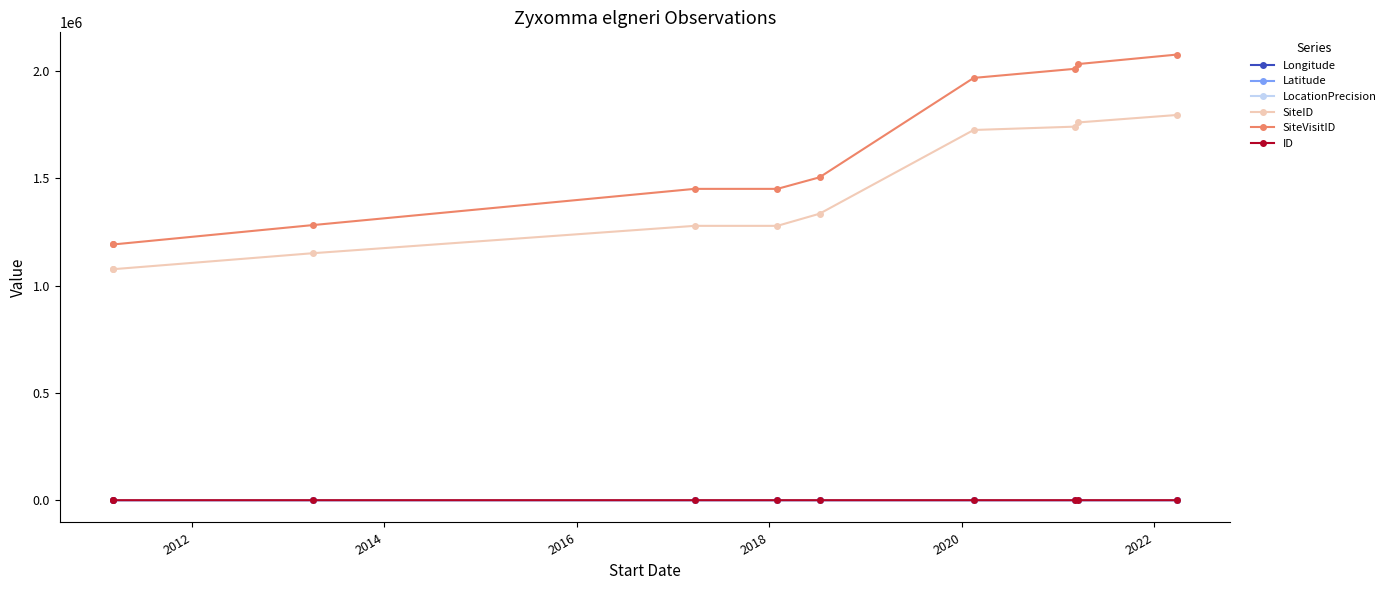

Which series has the largest range (max minus min)?

SiteVisitID